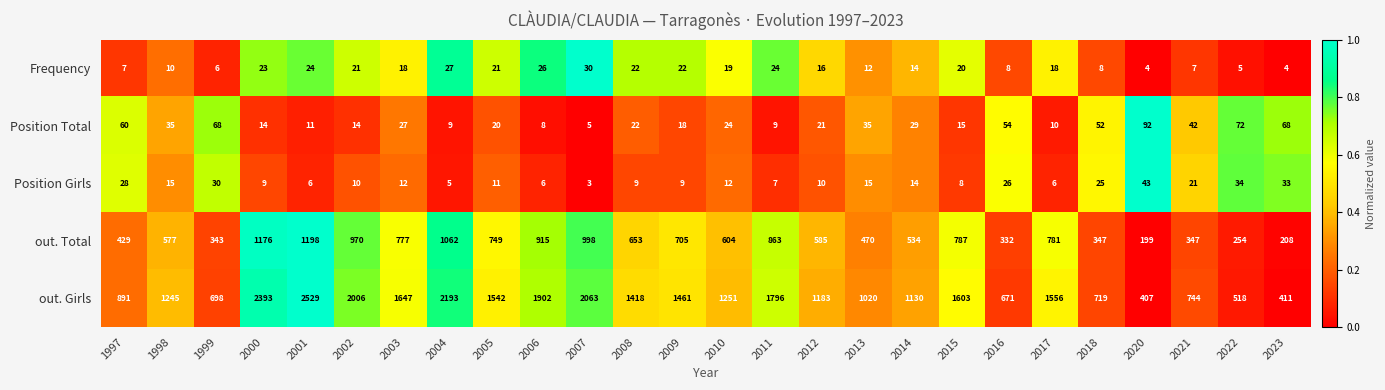

True or false: Position Girls has a value of 12 at 2009.

False